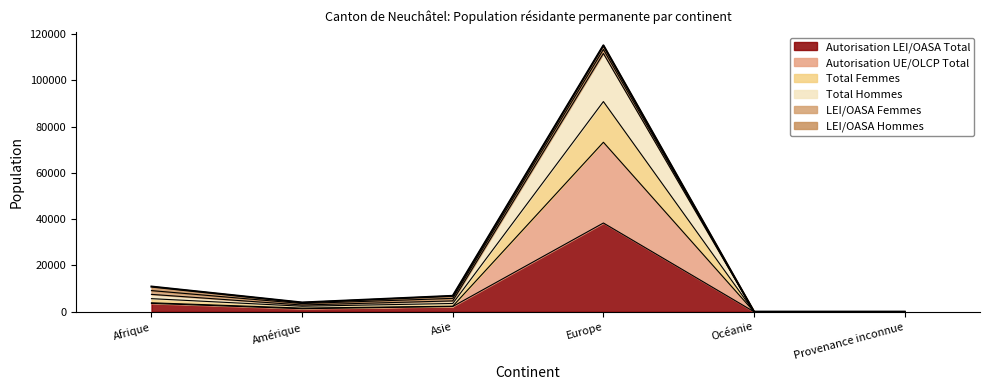

Between Europe and Océanie, which series saw the biggest shift?

Autorisation LEI/OASA Total